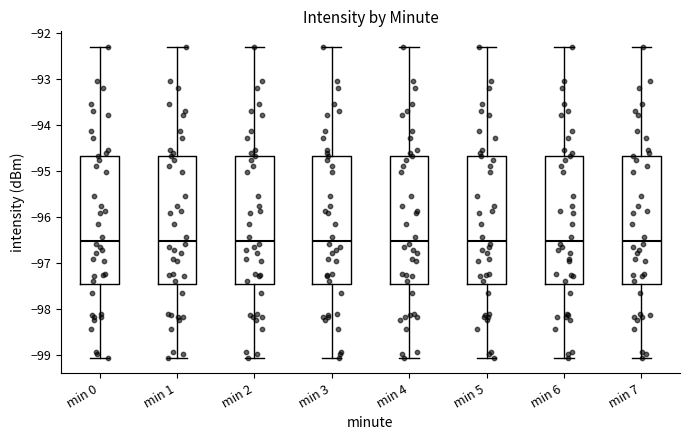

Where does the upper whisker of the box for min 1 end on the y-axis? The values are not printed on the chart, so give them approximately, as read against the axis.

-92.3